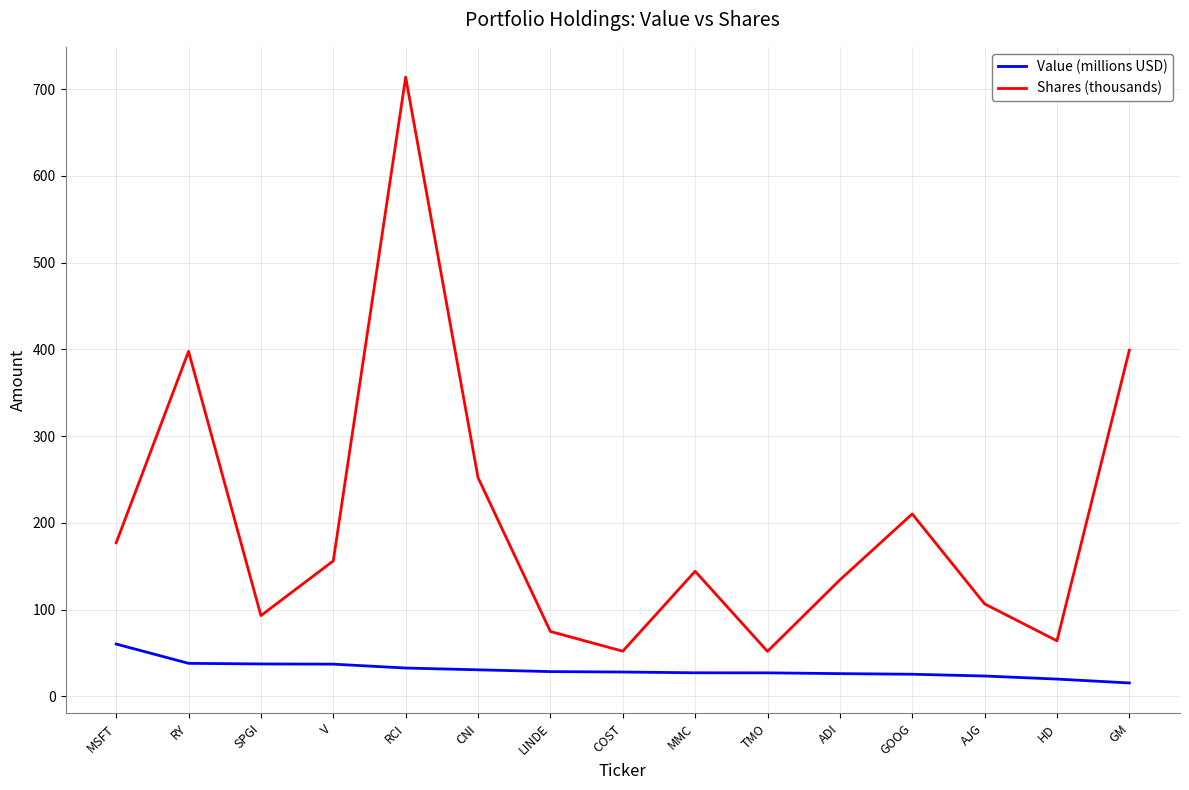

True or false: Shares (thousands) and Value (millions USD) cross at least once.

False